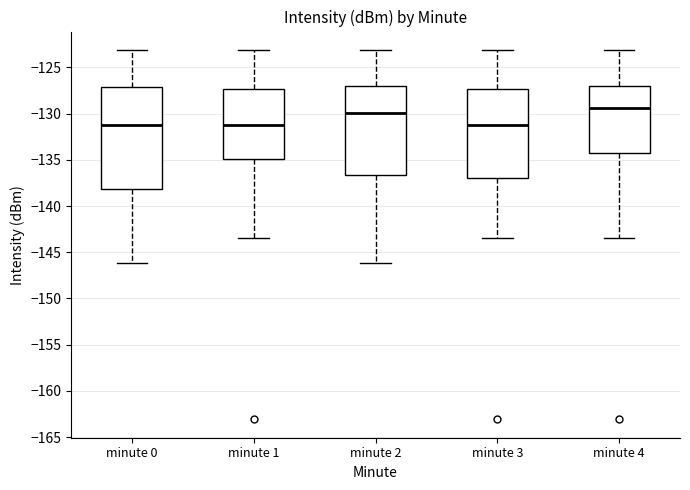

Where does the median line of the box for minute 2 sit on the y-axis? The values are not printed on the chart, so give them approximately, as read against the axis.

-130.0